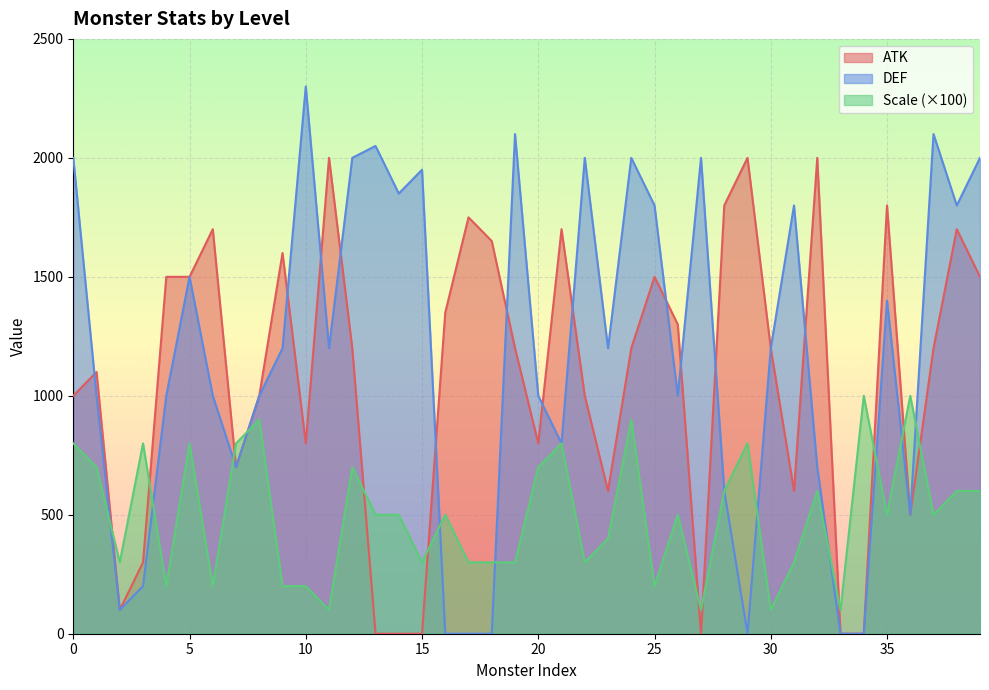

What is the total value across all series at 30?

2500